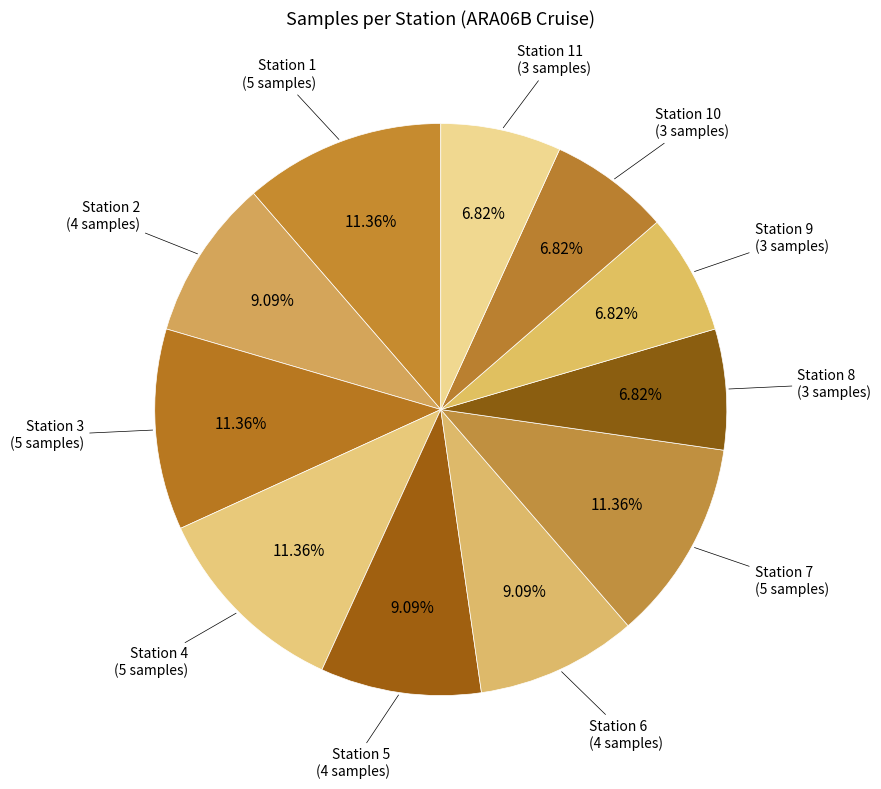

How many slices are in this pie chart?

11